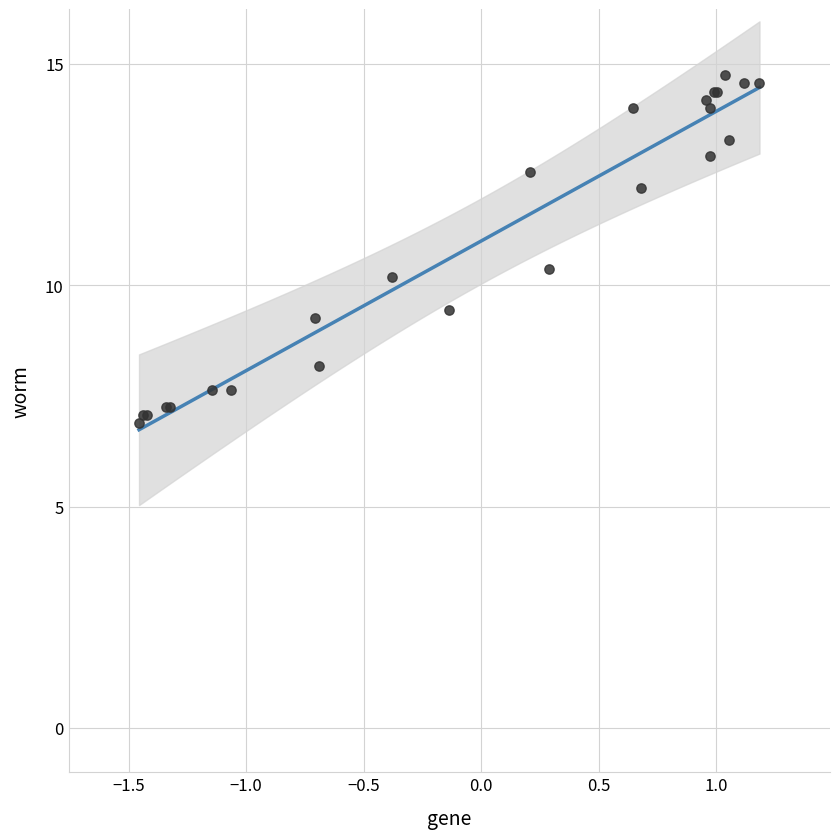

What Y value in the scatter plot is closest to 10?

10.2